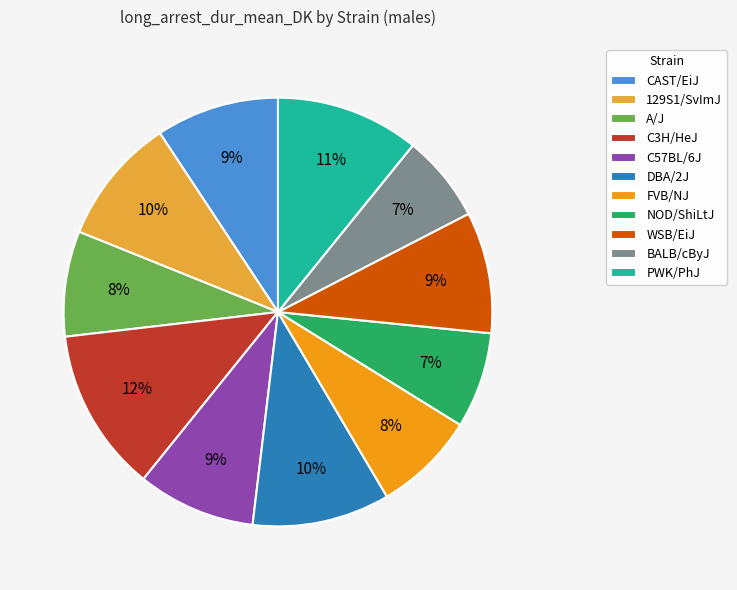

Is there any slice that represents more than half of the pie?

No